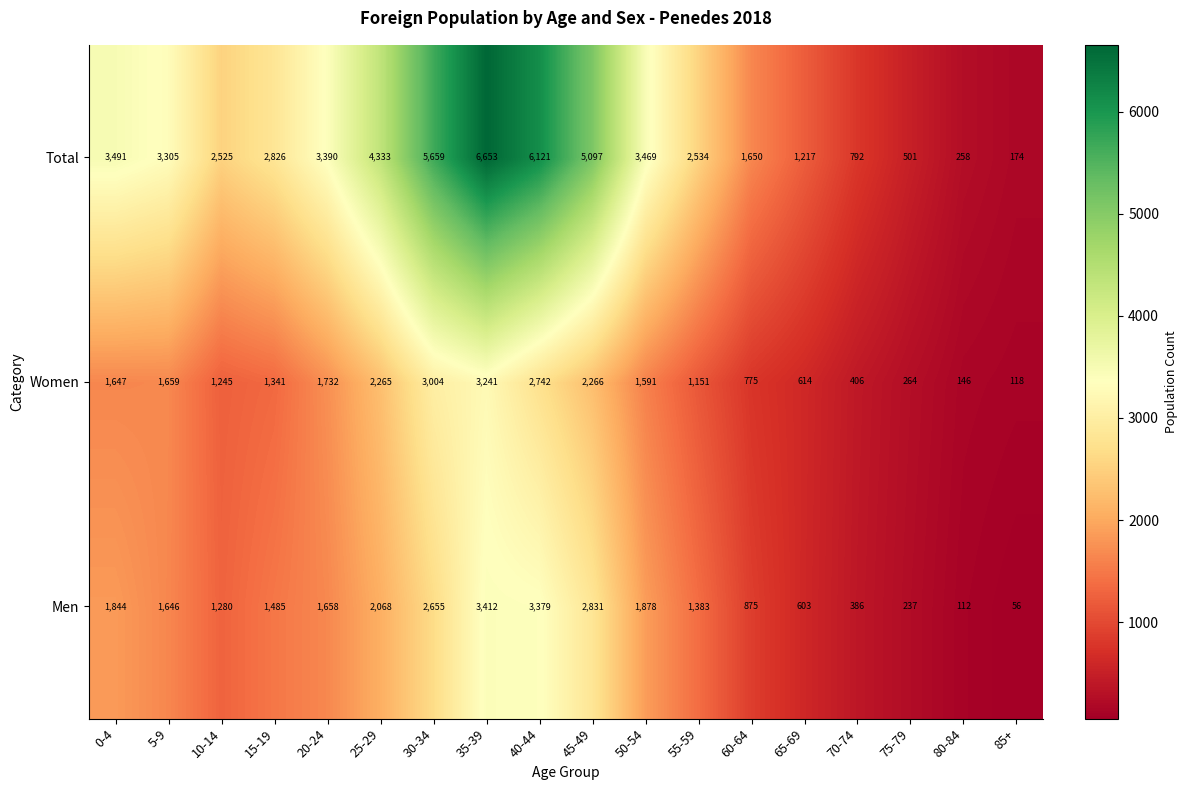

How many series are shown in this chart?

3